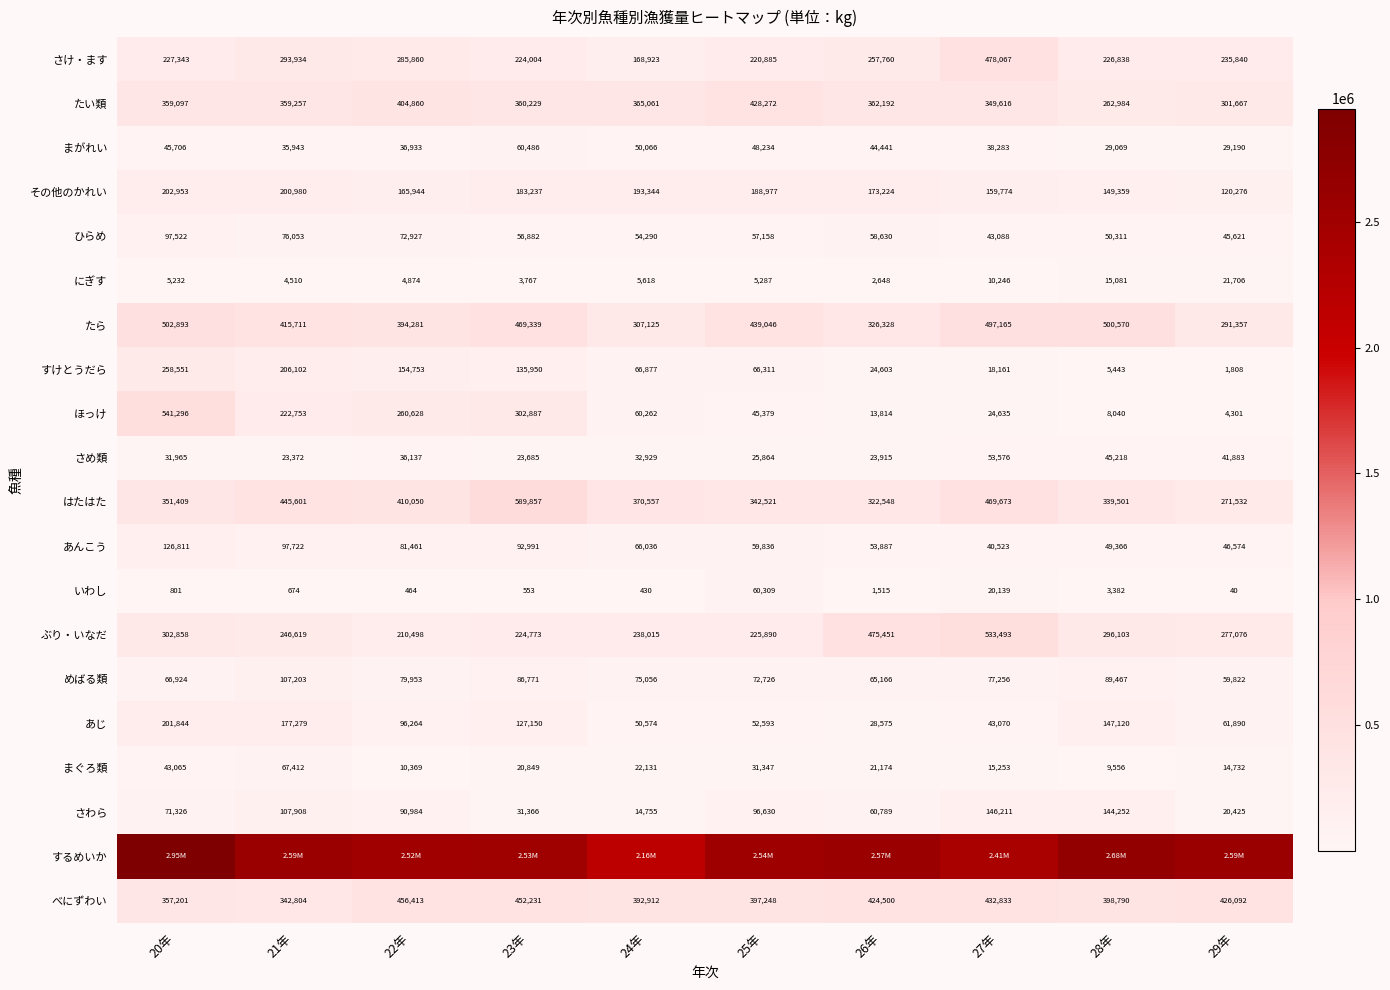

Which has a higher value, 23年 or 22年?

22年